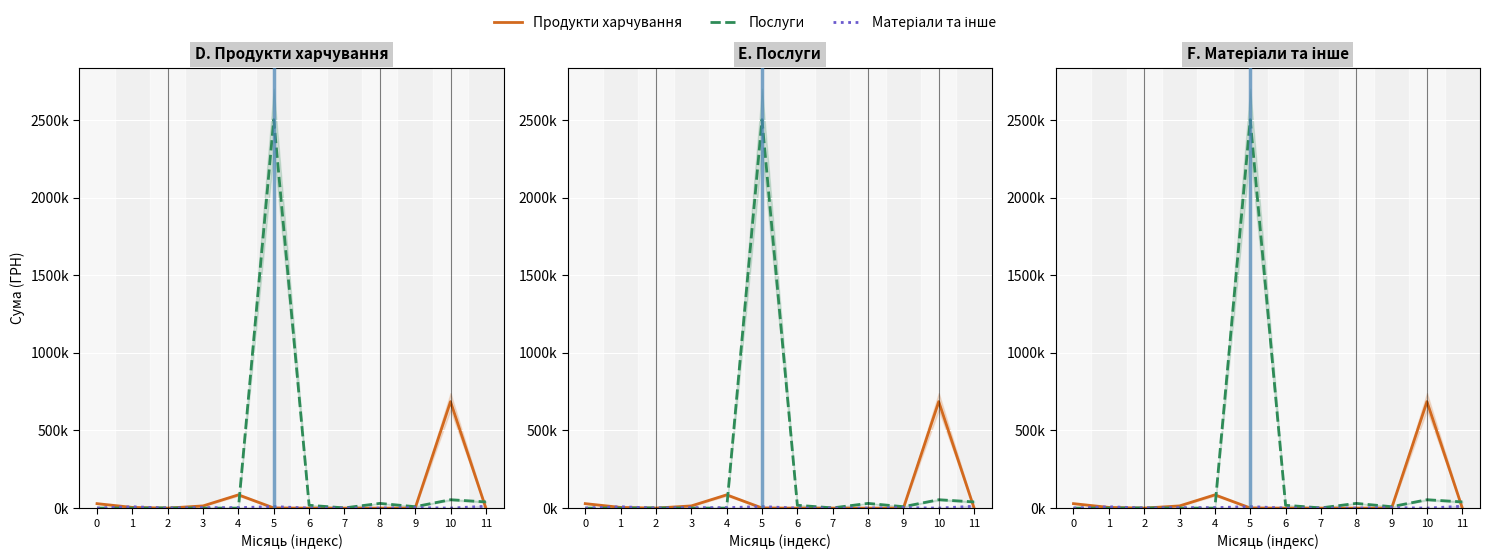

Which category has the highest value in the Матеріали та інше series?

11